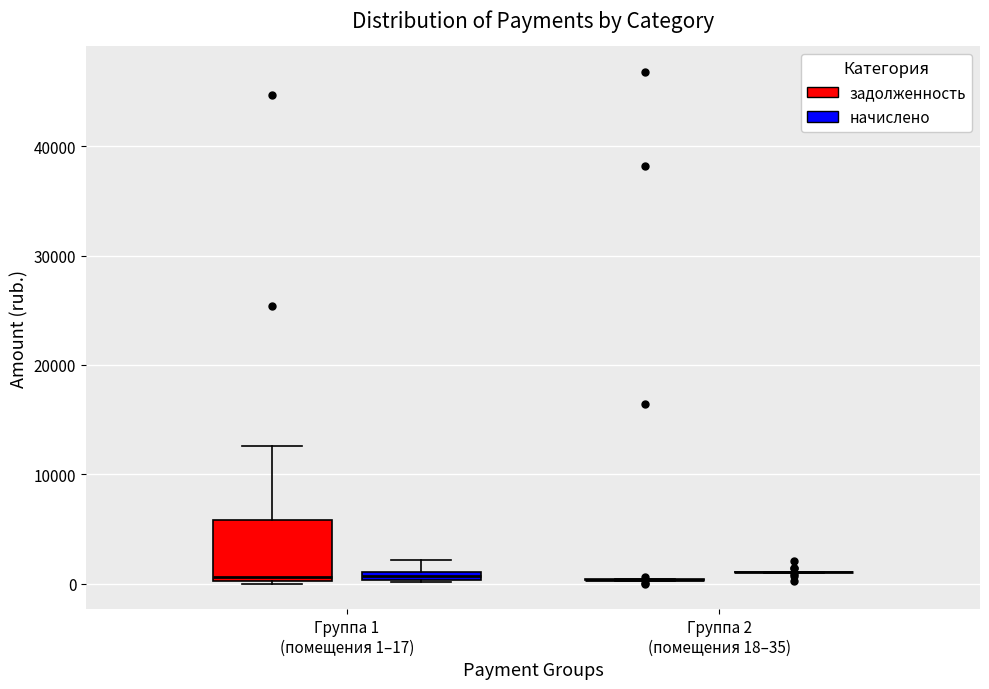

Comparing the boxes themselves (not the whiskers), which one is the tallest?

Группа 1 (помещения 1–17) (задолженность)